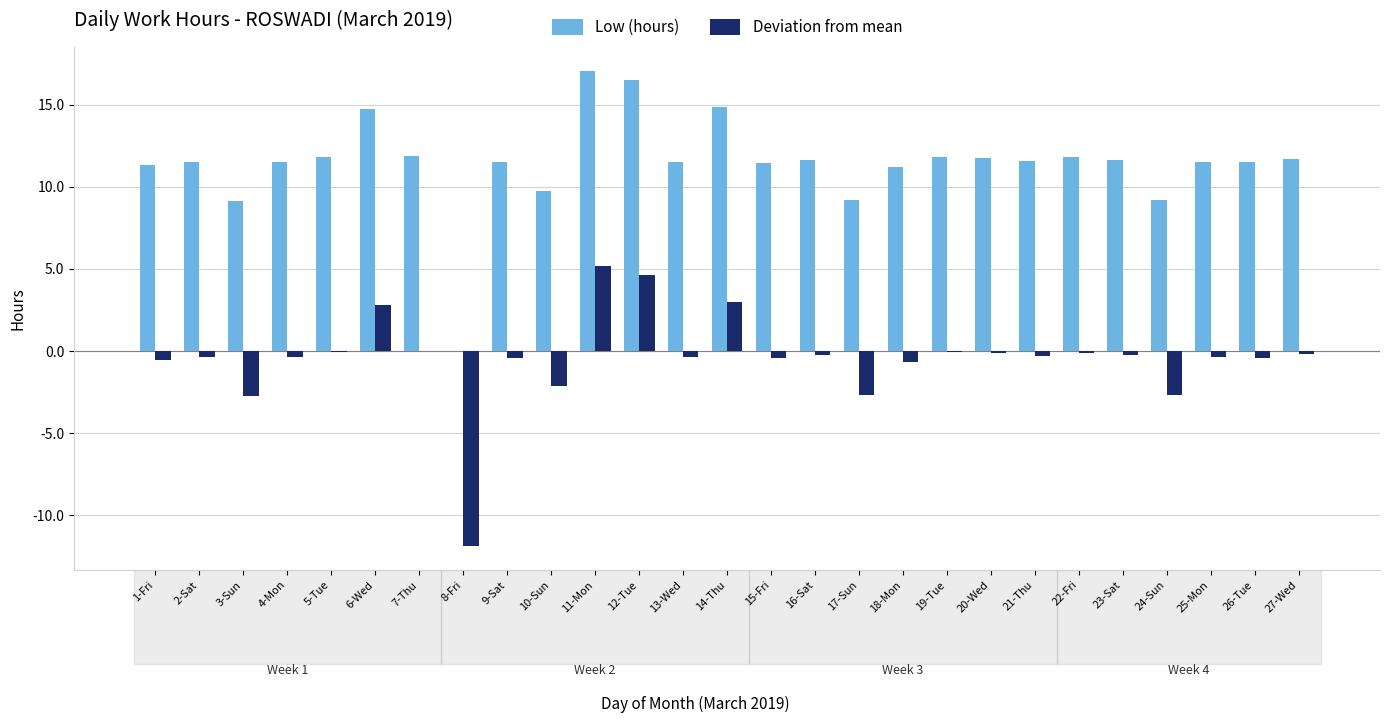

What is the spread (max minus min) of values at 22-Fri?

11.9